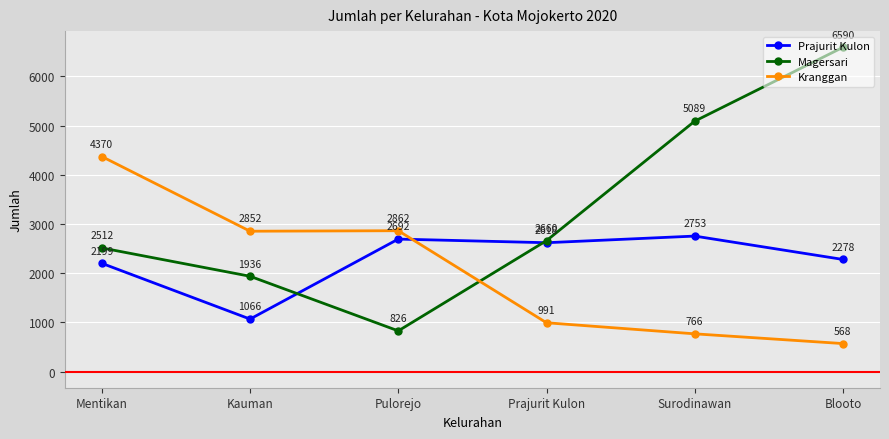

The value of Kranggan at Kauman is 1173. True or false?

False